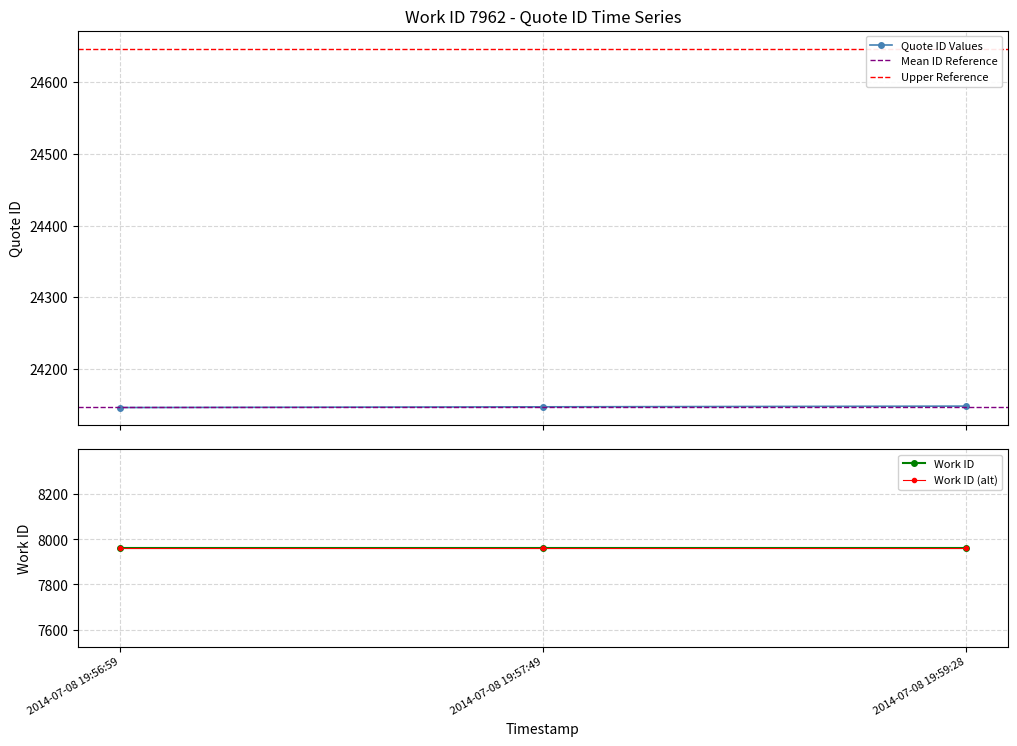

How many data points are above 24147?

1